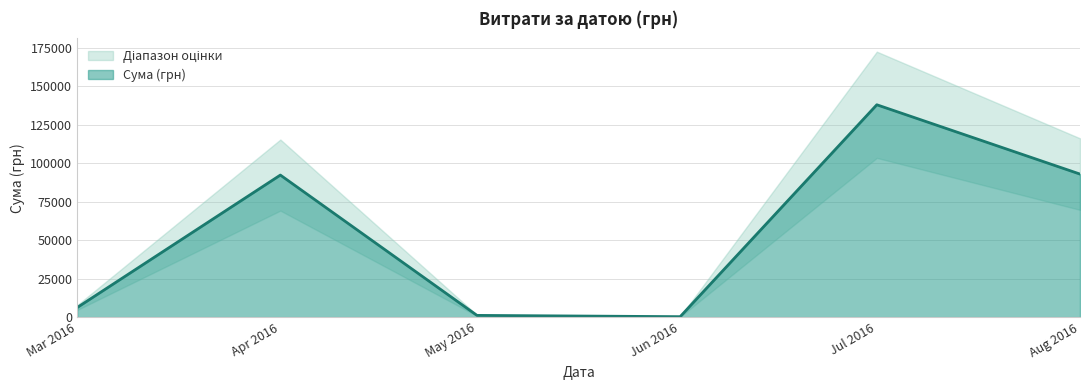

The value of Сума (грн) at Aug 2016 is 130570.2. True or false?

False